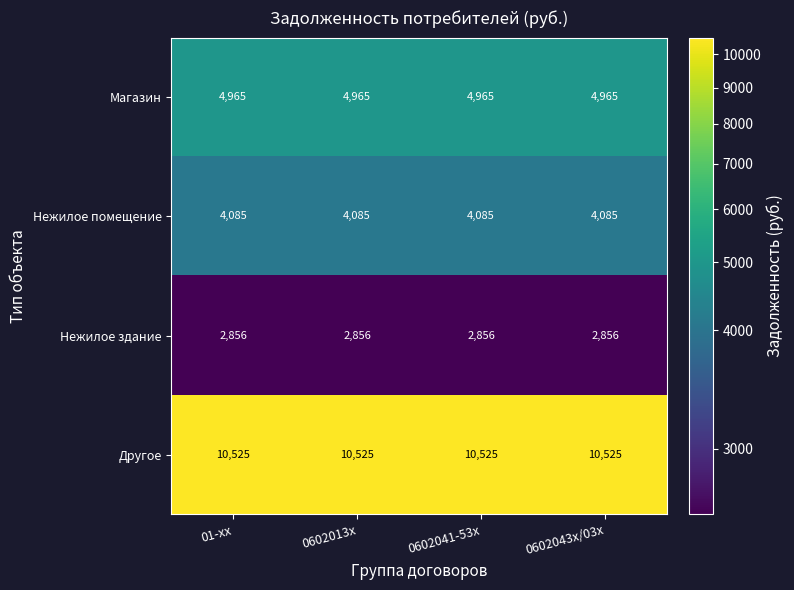

Is it true that Нежилое помещение equals 1841 at 0602041-53x?

False